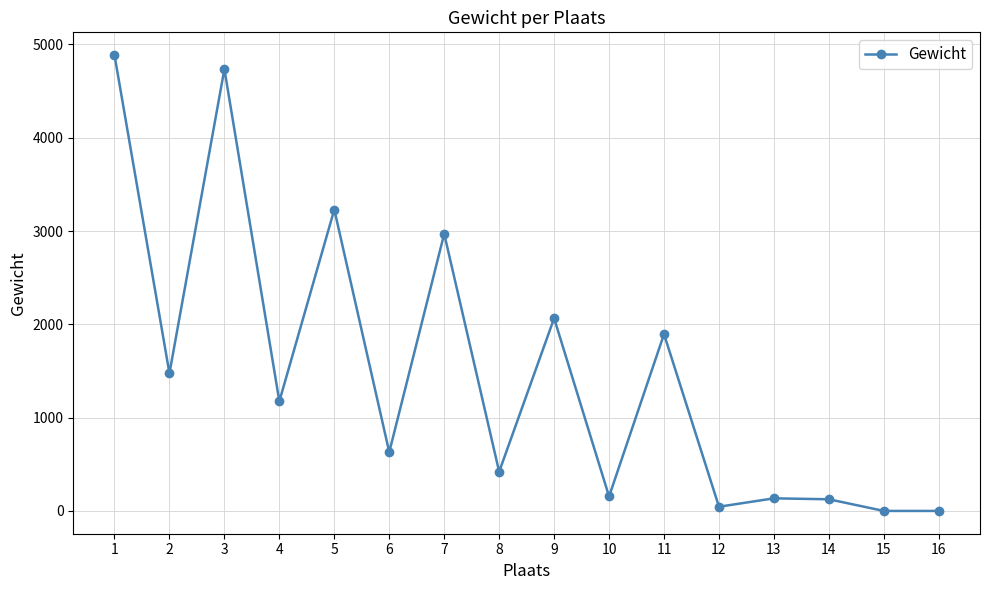

What is the change in value from 6 to 15?

-630